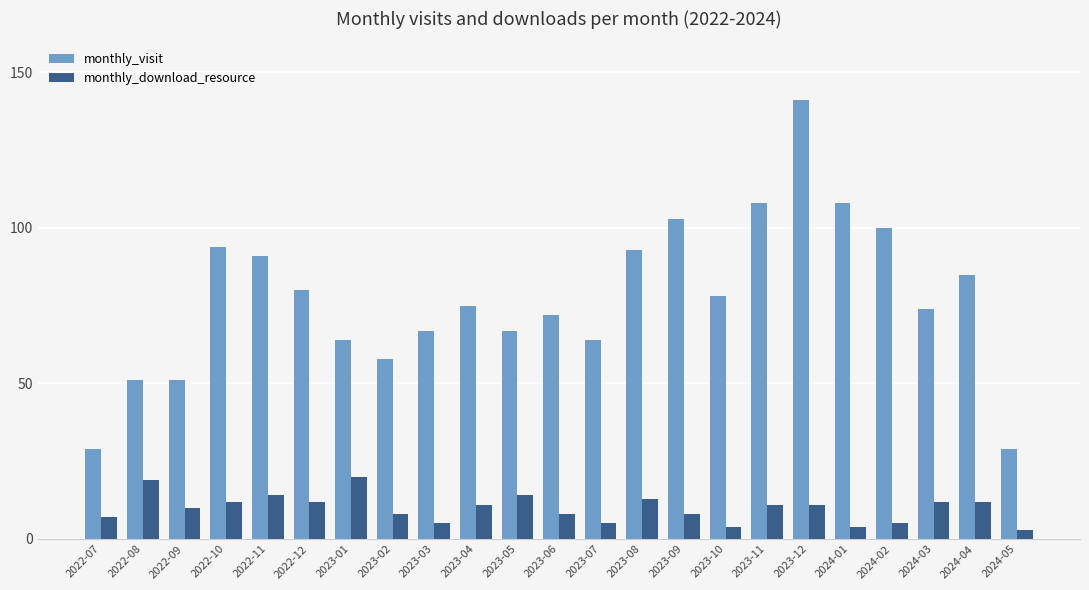

What is the greatest value displayed?

141